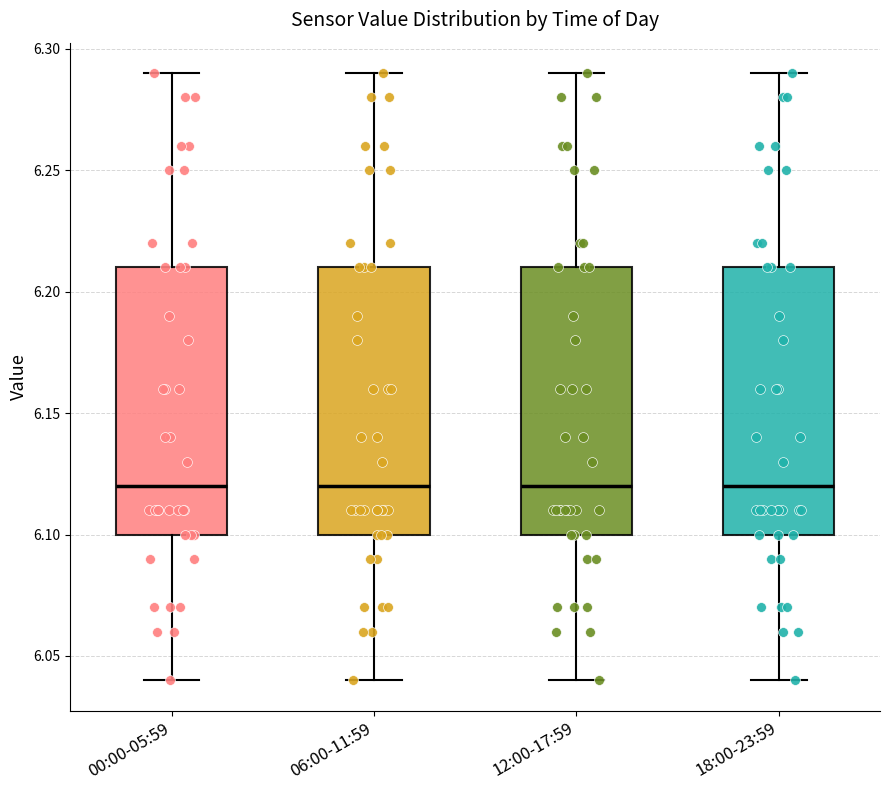

Reading left to right, read every box against the y-axis: the position of its median line, the range the box covers, and the ends of its whiskers. The values are not printed on the chart, so give them approximately, as read against the axis.

00:00-05:59: median 6.12, box 6.10 to 6.21, whiskers 6.04 to 6.29
06:00-11:59: median 6.12, box 6.10 to 6.21, whiskers 6.04 to 6.29
12:00-17:59: median 6.12, box 6.10 to 6.21, whiskers 6.04 to 6.29
18:00-23:59: median 6.12, box 6.10 to 6.21, whiskers 6.04 to 6.29